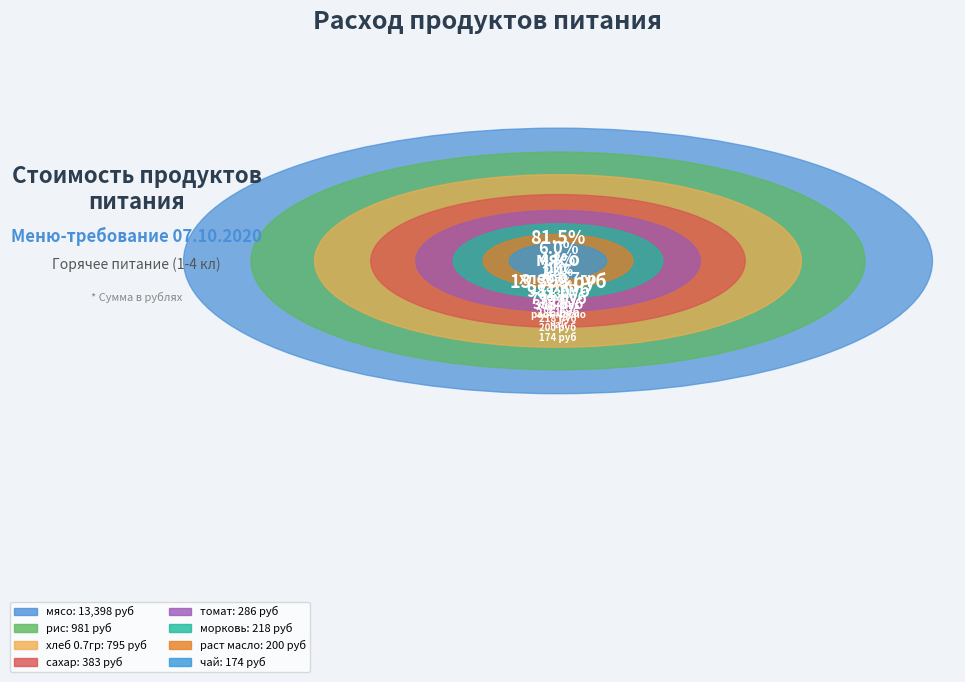

To the nearest percent, what percentage of the pie is раст масло?

1%